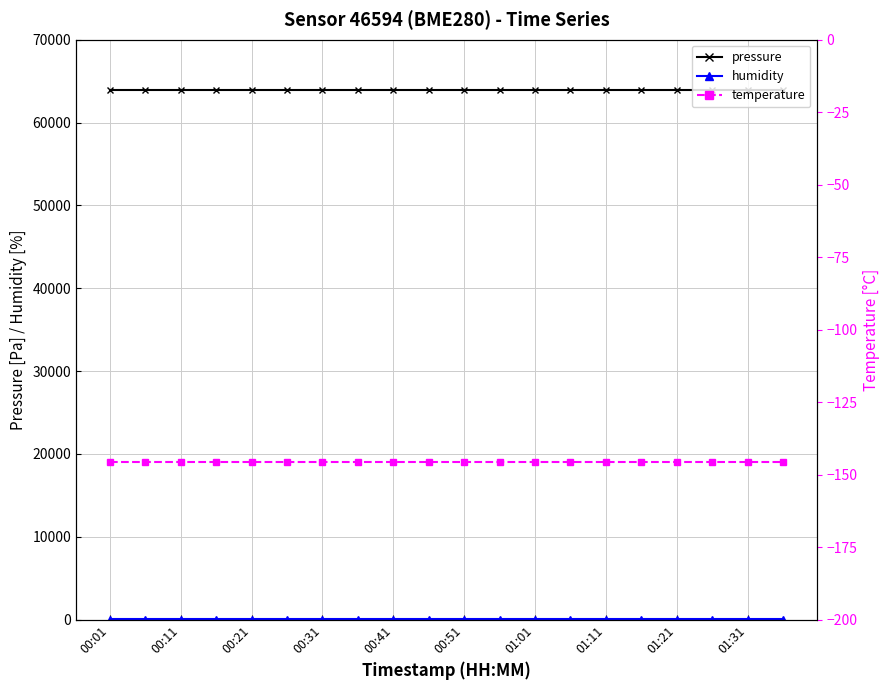

The value of pressure at 00:11 is 24352.1. True or false?

False